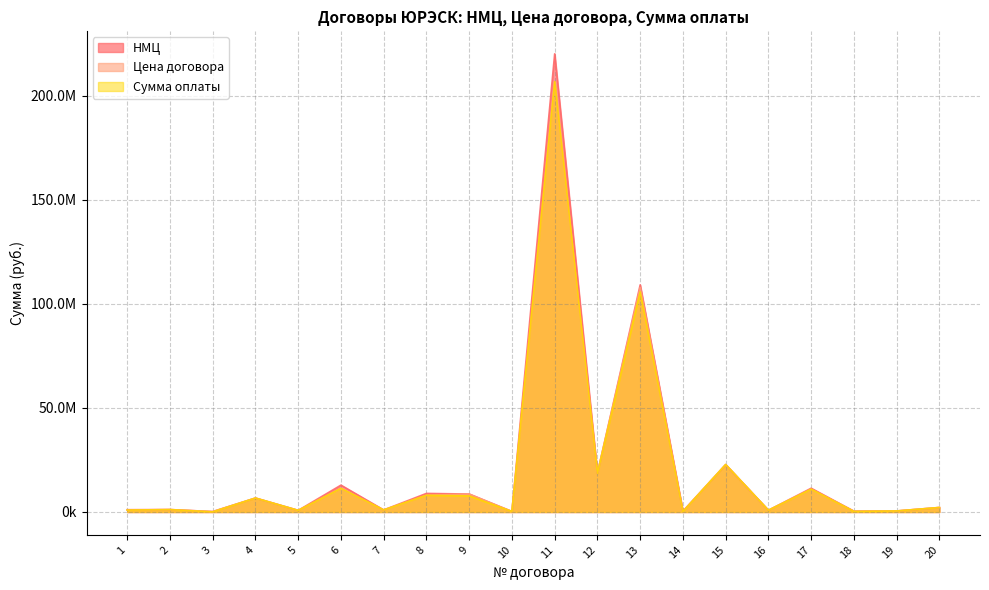

The value of Сумма оплаты at 5 is 227124.2. True or false?

False